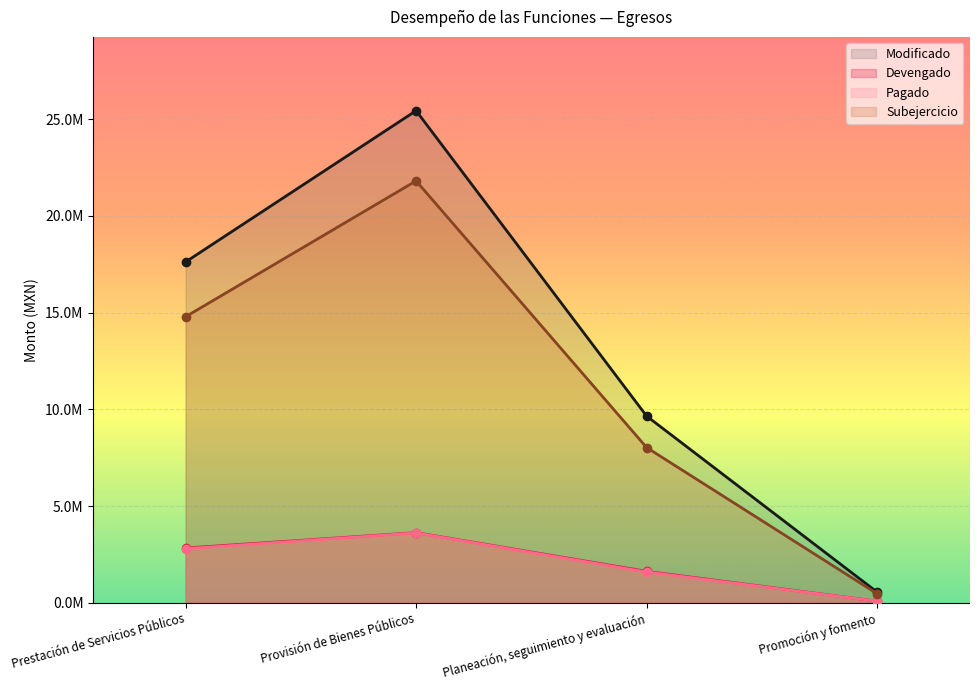

Is it true that Modificado equals 551553.9 at Promoción y fomento?

True